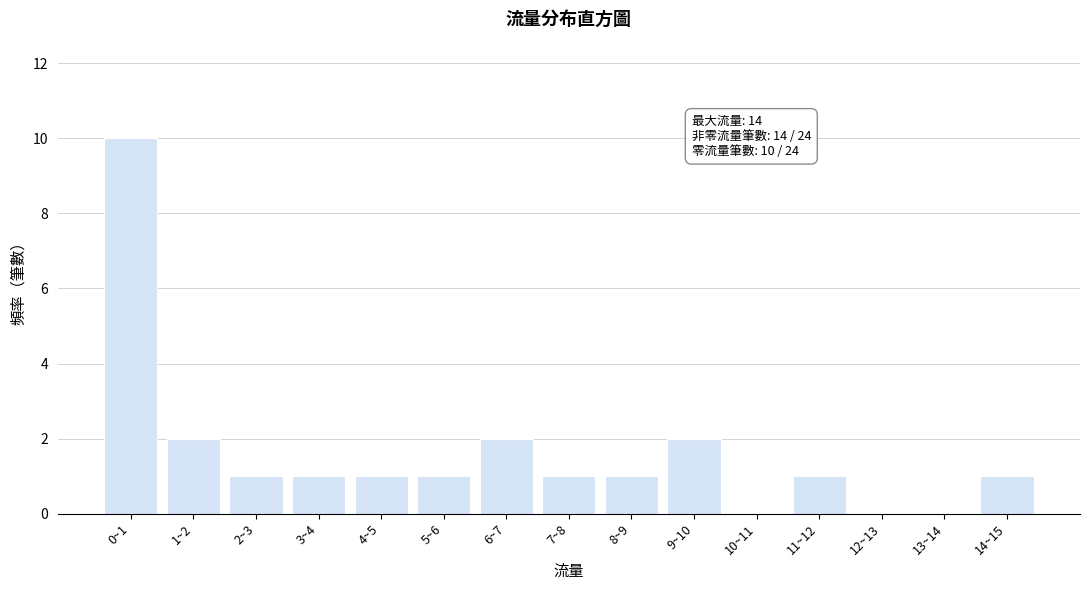

Reading right to left, what are all the values shown in this chart?

14~15=1	13~14=0	12~13=0	11~12=1	10~11=0	9~10=2	8~9=1	7~8=1	6~7=2	5~6=1	4~5=1	3~4=1	2~3=1	1~2=2	0~1=10